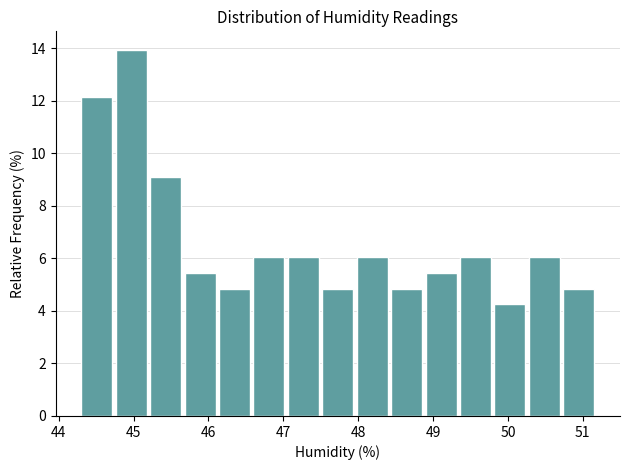

Over which range of the x-axis is the bar tallest?

44.76 to 45.22